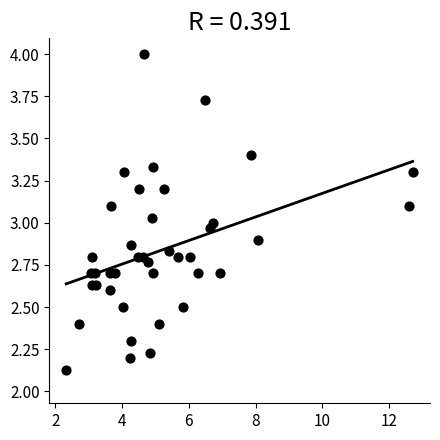

What is the range of X values (max minus min)?

10.4